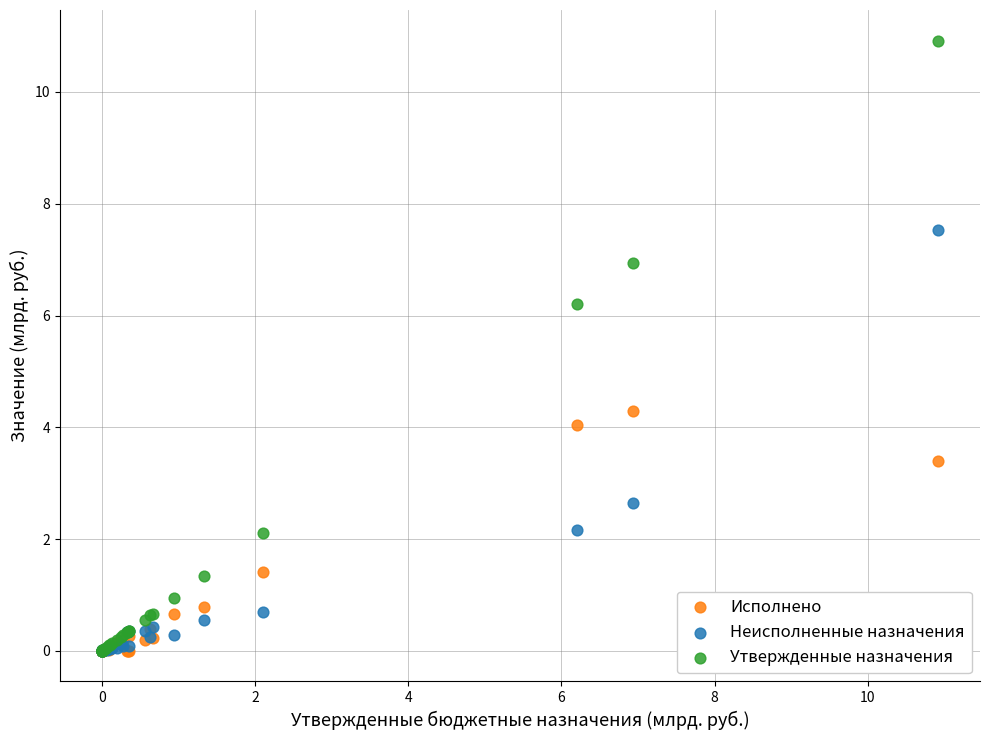

Which series reaches the maximum Y coordinate?

Утвержденные назначения